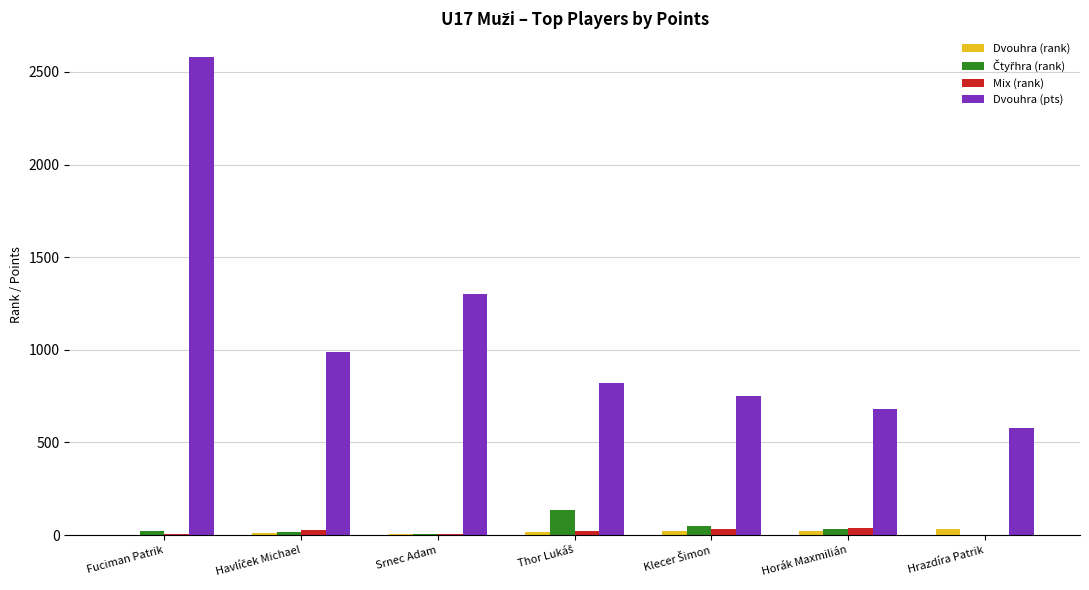

What is the maximum value shown in the chart?

2580